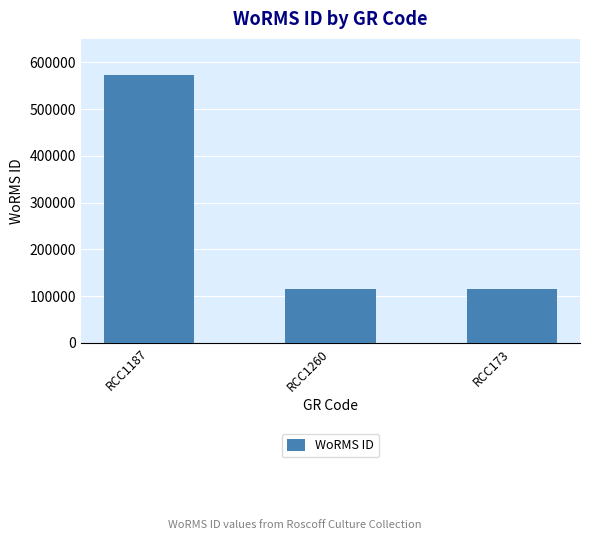

Approximately how many times larger is the value at RCC173 compared to RCC1260?

1.0